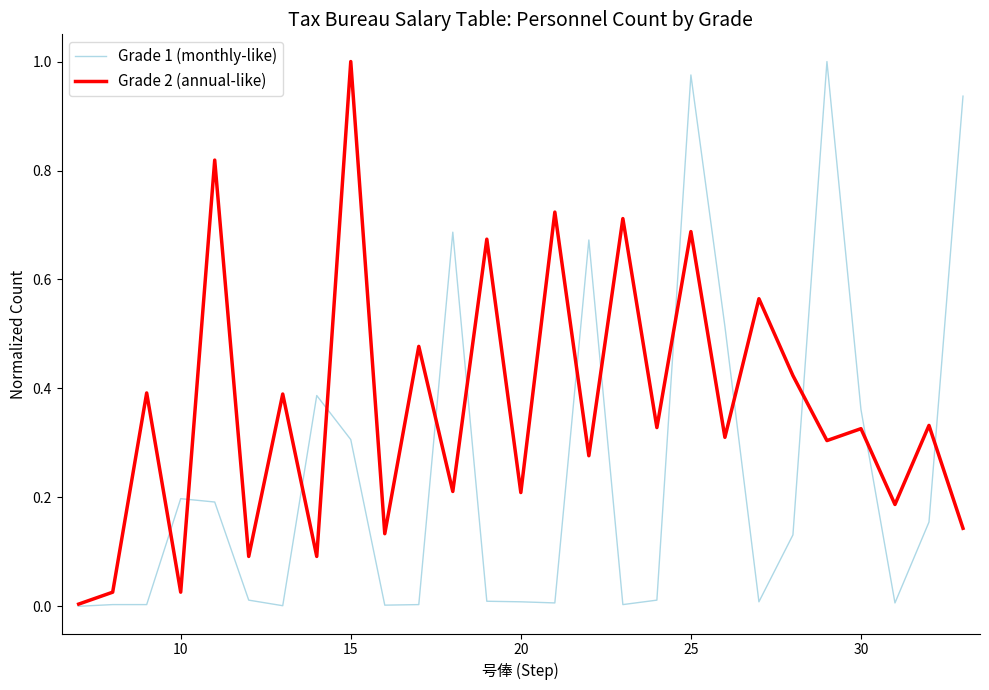

Which series has the largest total across all categories?

Grade 2 (annual-like)